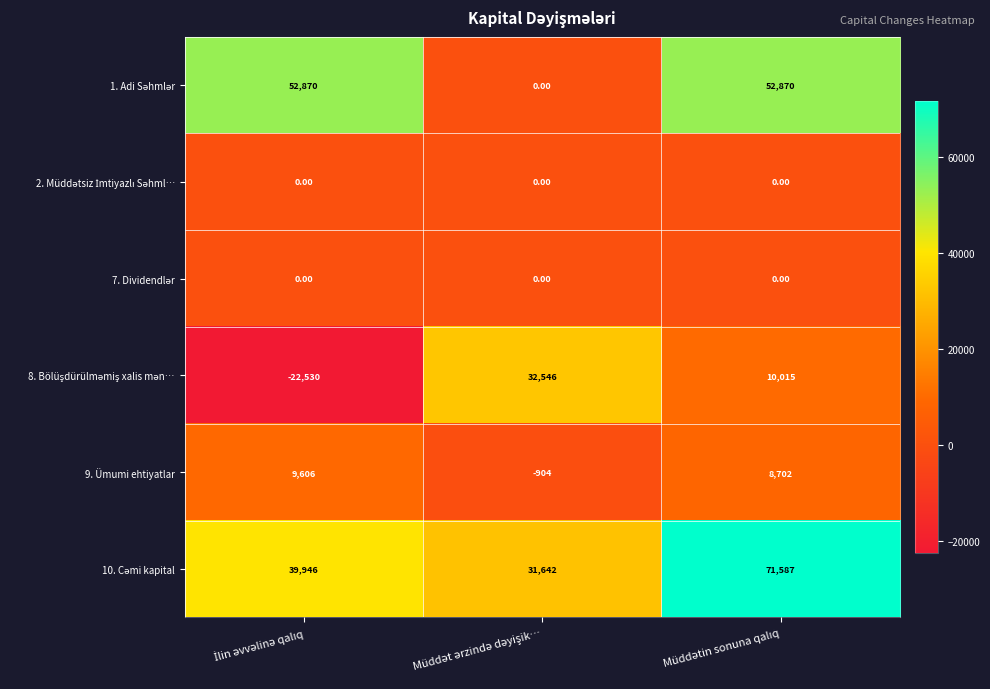

At how many categories does at least one series exceed 6860?

3